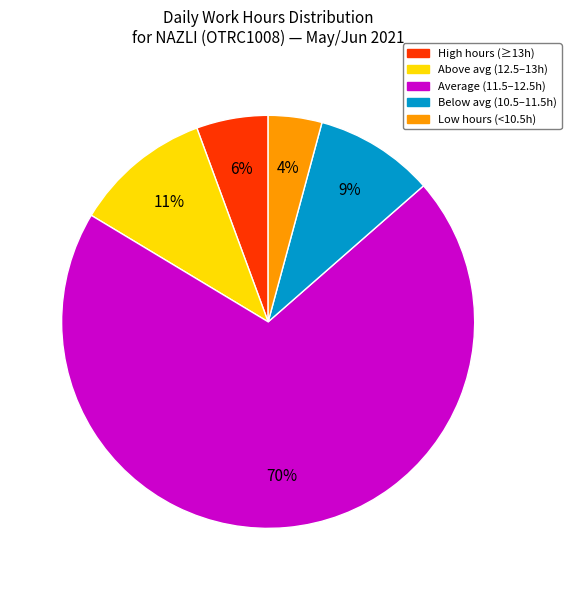

To the nearest percent, what is the difference between the largest and smallest slice percentages?

66%